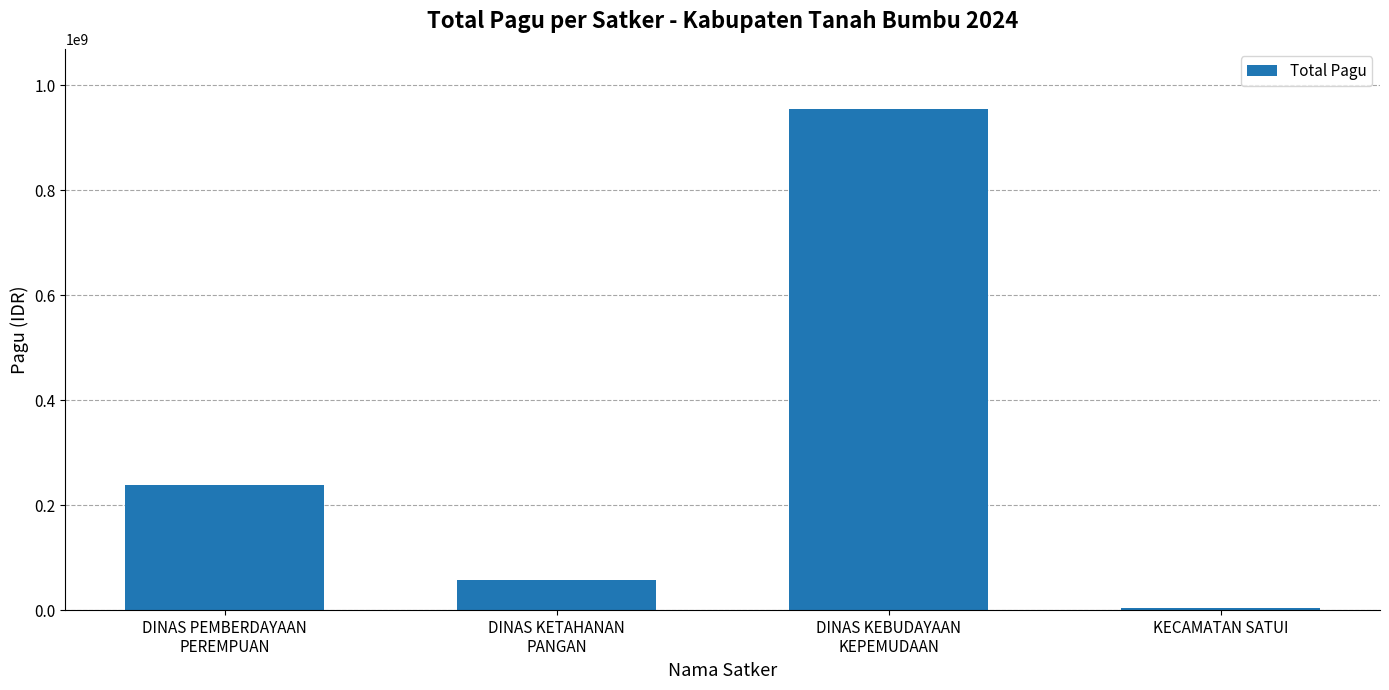

Which has a higher value, DINAS PEMBERDAYAAN
PEREMPUAN or DINAS KETAHANAN
PANGAN?

DINAS PEMBERDAYAAN
PEREMPUAN